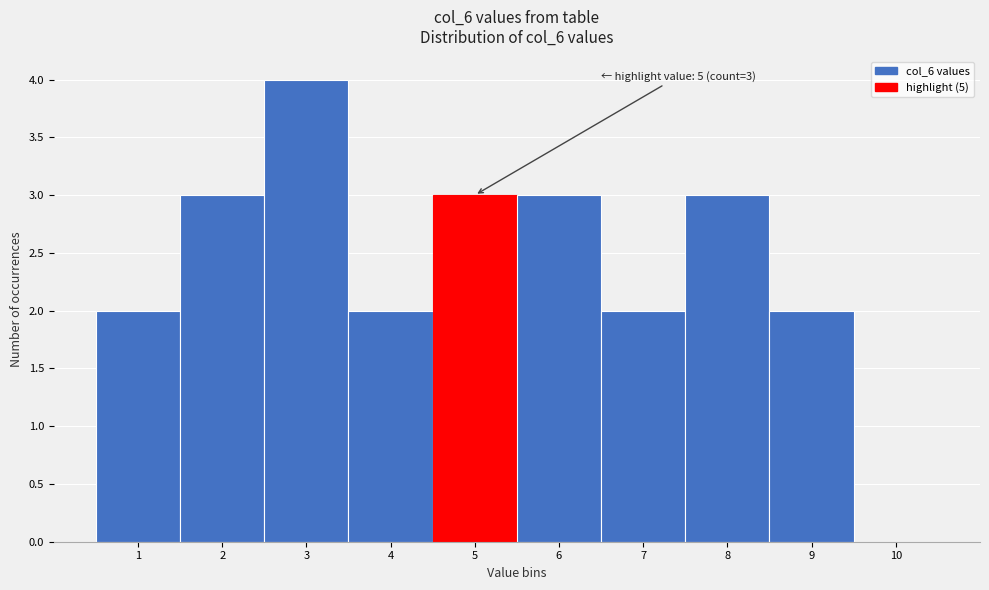

Which range on the x-axis has the tallest bar?

2.5 to 3.5